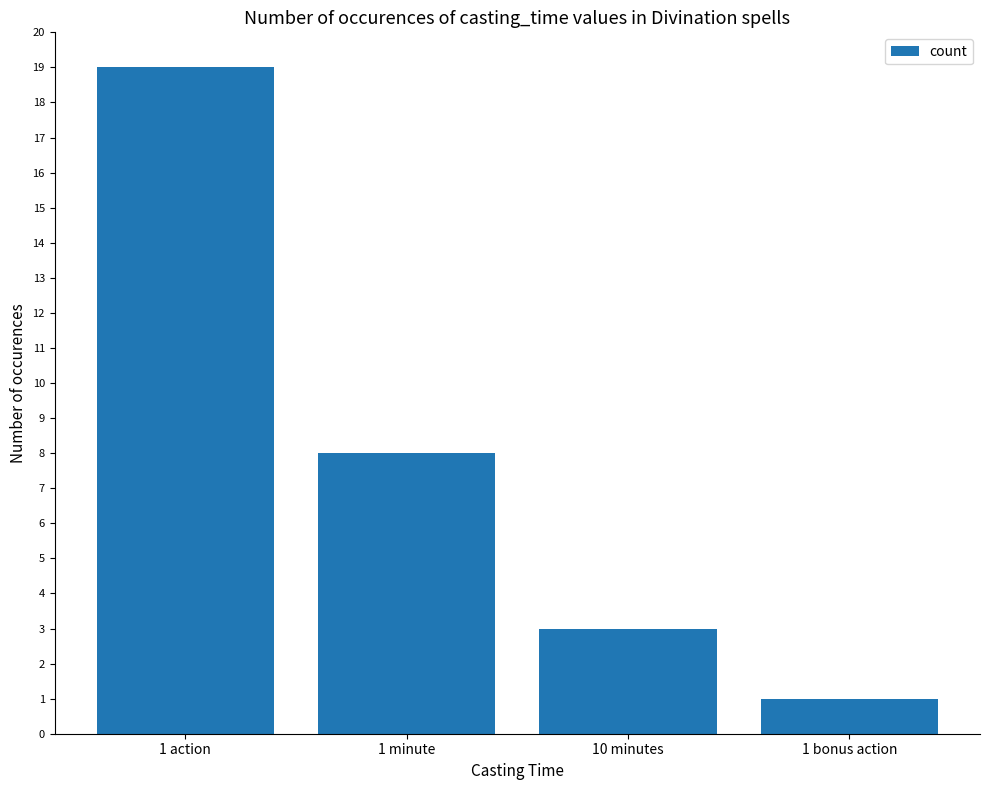

Where does the data first go above 8?

1 action